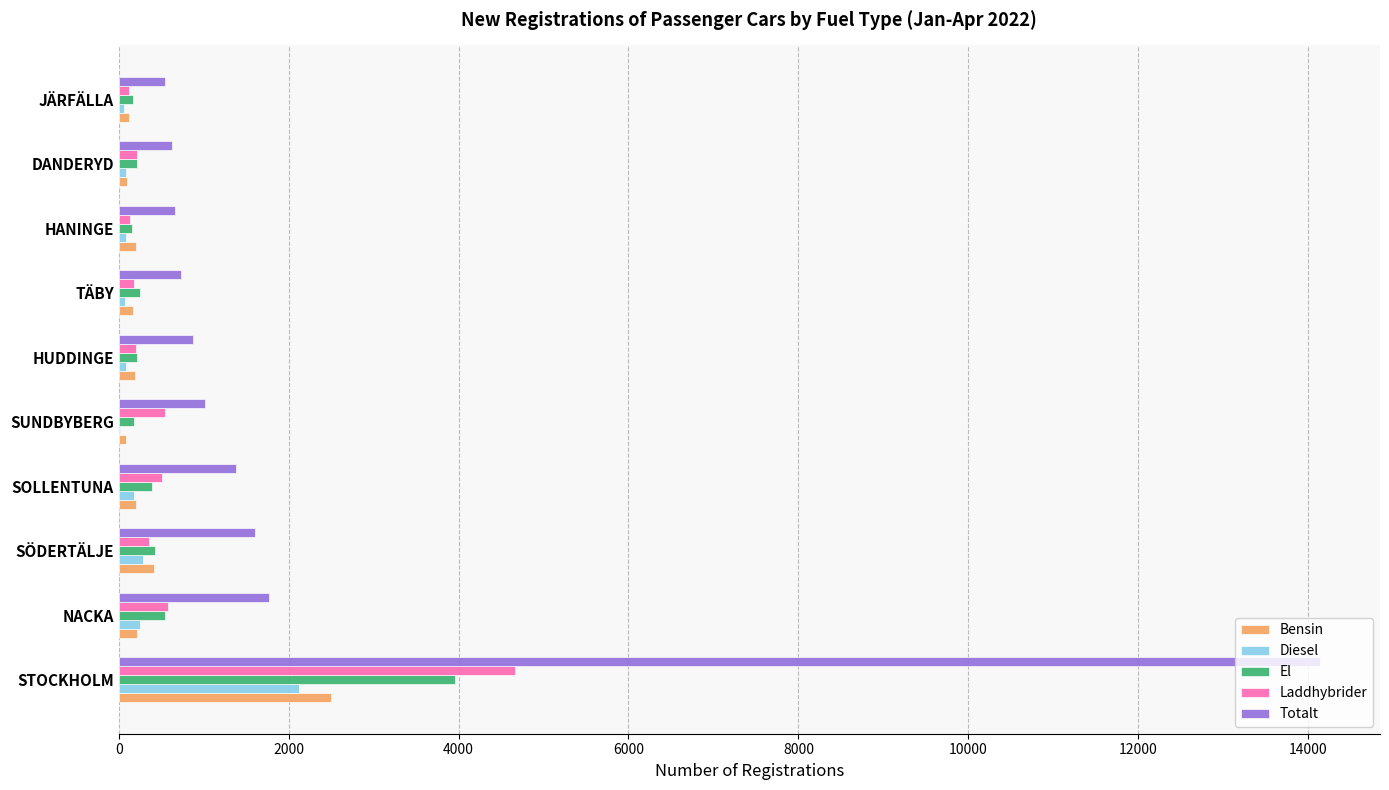

What is the greatest value displayed?

14139